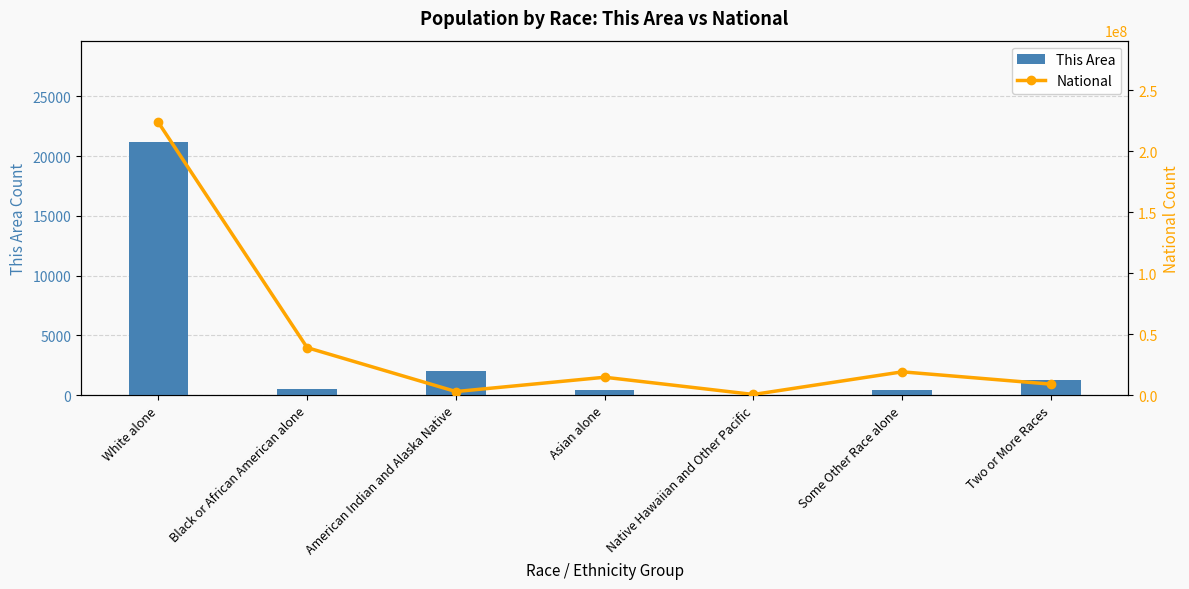

Where is This Area nearest to the value 10600?

American Indian and Alaska Native